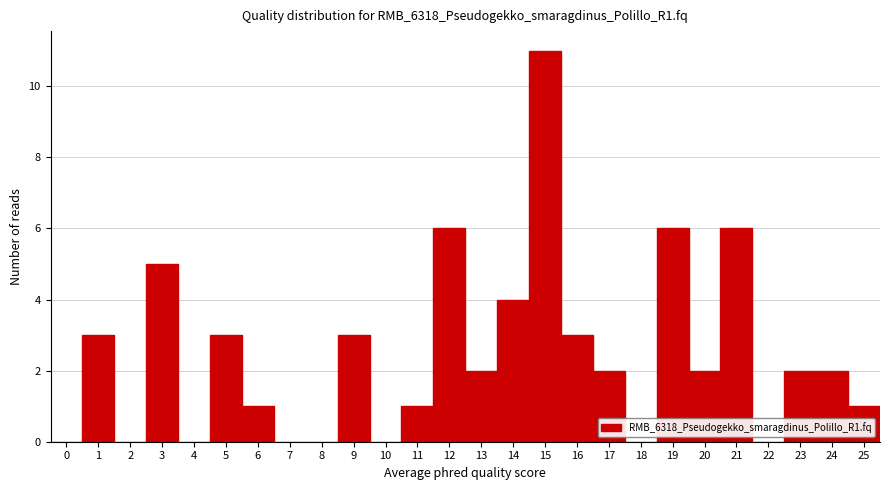

Reading left to right, transcribe this chart: for each bar, give the range it covers on the x-axis and its height. The values are not printed on the chart, so give them approximately, as read against the axis.

-0.5 to 0.5: 0
0.5 to 1.5: 3
1.5 to 2.5: 0
2.5 to 3.5: 5
3.5 to 4.5: 0
4.5 to 5.5: 3
5.5 to 6.5: 1
6.5 to 7.5: 0
7.5 to 8.5: 0
8.5 to 9.5: 3
9.5 to 10.5: 0
10.5 to 11.5: 1
11.5 to 12.5: 6
12.5 to 13.5: 2
13.5 to 14.5: 4
14.5 to 15.5: 11
15.5 to 16.5: 3
16.5 to 17.5: 2
17.5 to 18.5: 0
18.5 to 19.5: 6
19.5 to 20.5: 2
20.5 to 21.5: 6
21.5 to 22.5: 0
22.5 to 23.5: 2
23.5 to 24.5: 2
24.5 to 25.5: 1